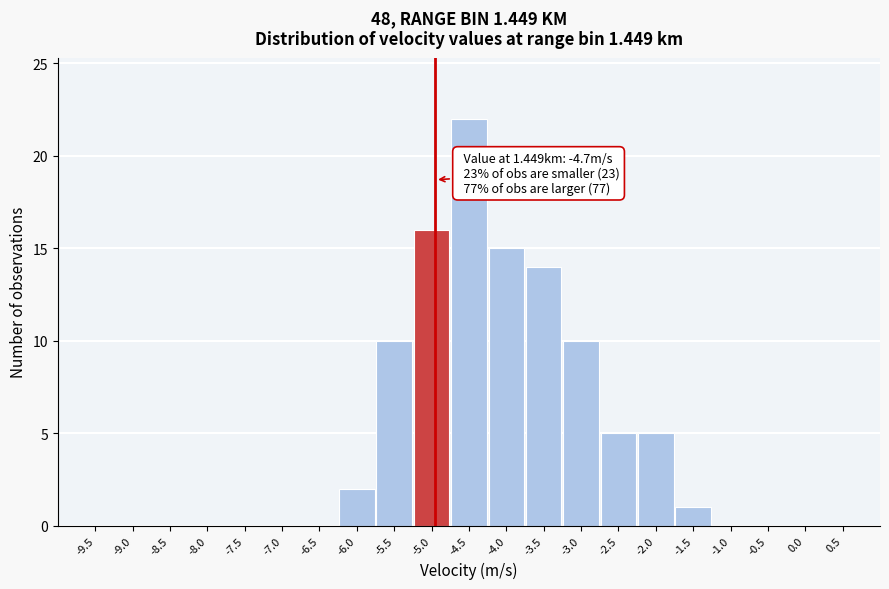

Reading right to left, extract all data points from this chart.

0.5=0	0.0=0	-0.5=0	-1.0=0	-1.5=1	-2.0=5	-2.5=5	-3.0=10	-3.5=14	-4.0=15	-4.5=22	-5.0=16	-5.5=10	-6.0=2	-6.5=0	-7.0=0	-7.5=0	-8.0=0	-8.5=0	-9.0=0	-9.5=0